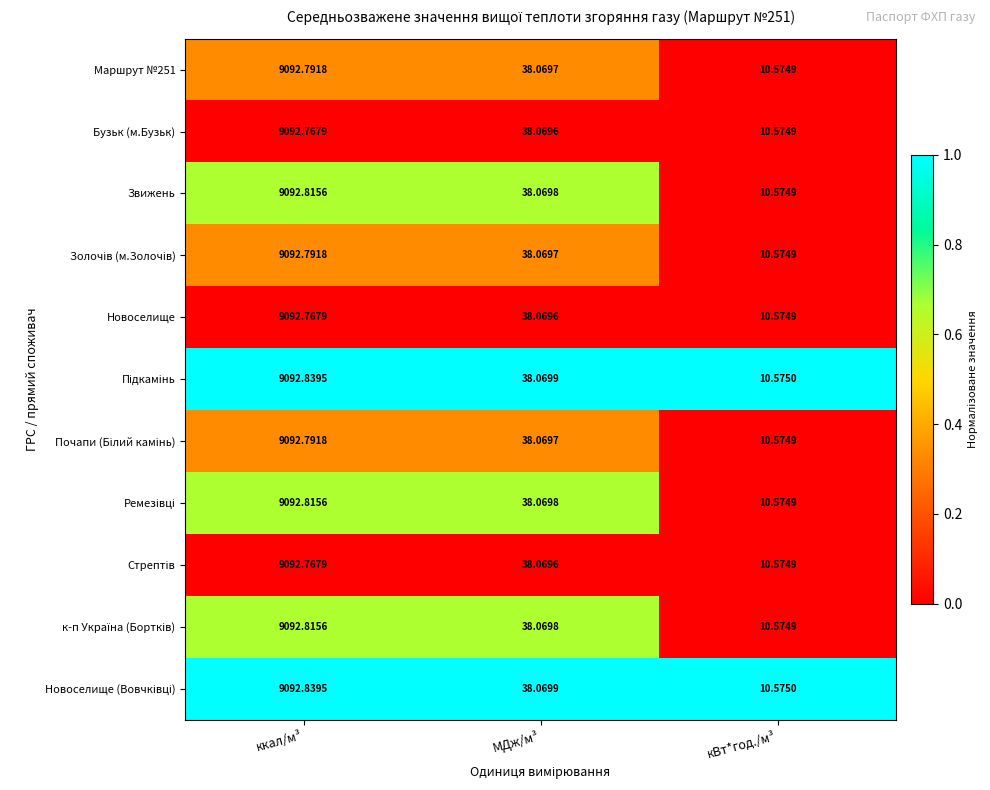

Where does the Новоселище series first go above 38?

ккал/м³